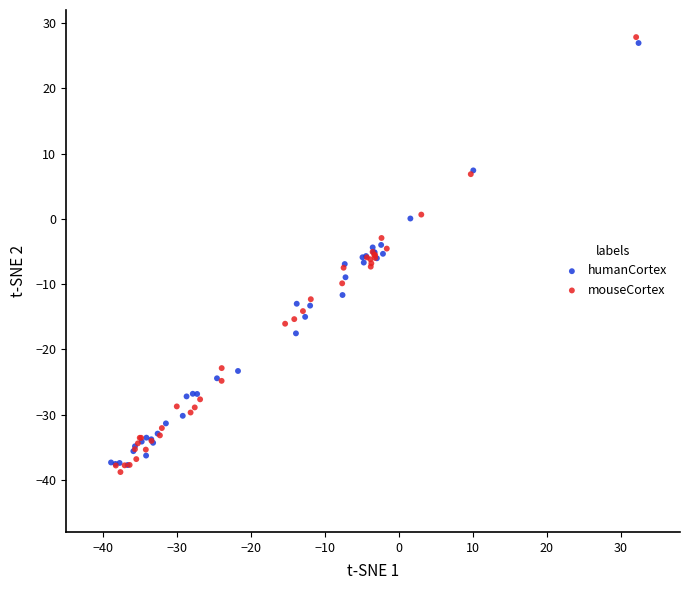

Which series has the largest Y range (max minus min)?

mouseCortex